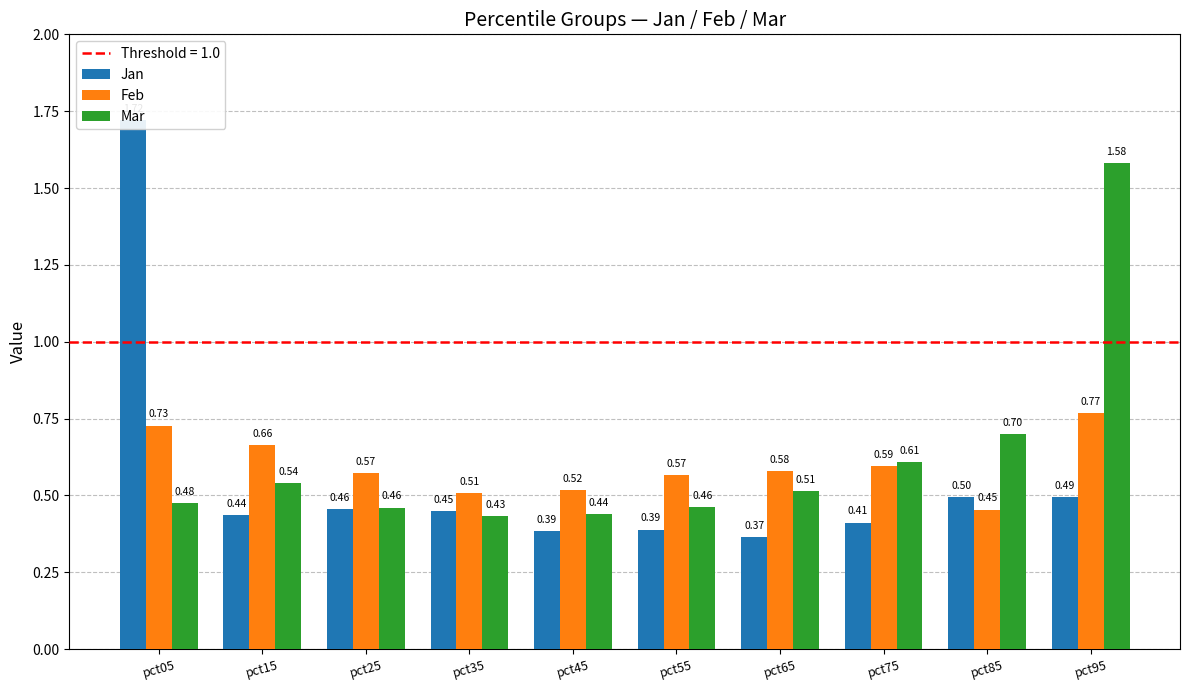

What is the approximate value of Feb at pct95?

0.8